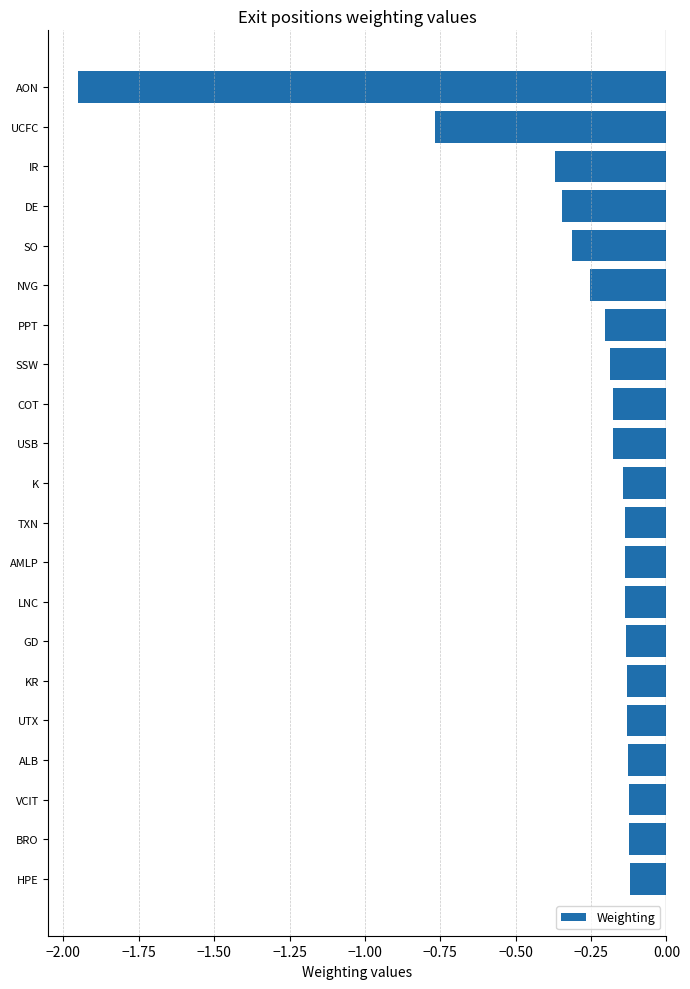

Is it true that the value at VCIT is -0.2?

False